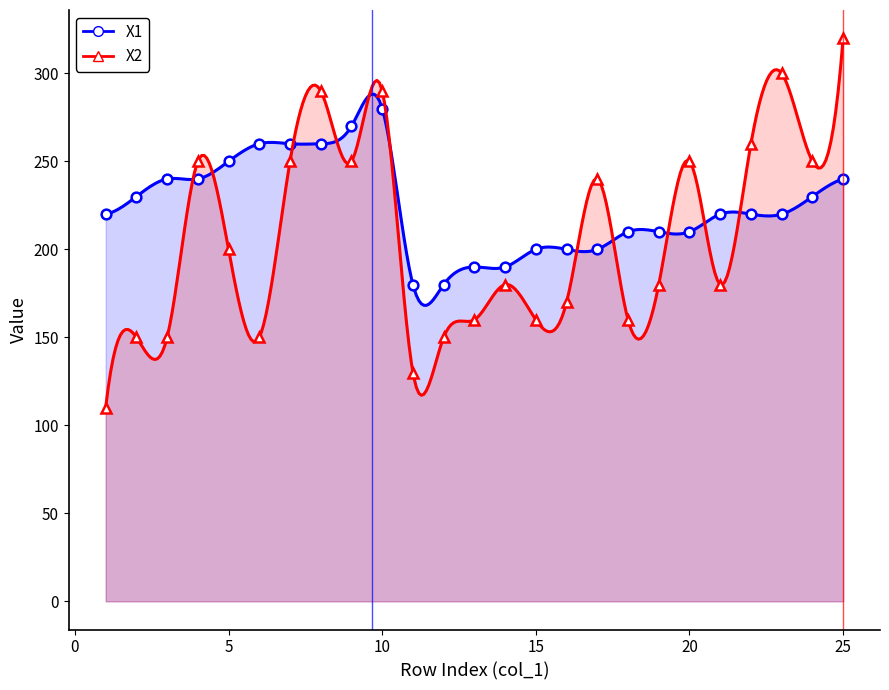

List the series in order of their peak value, lowest first.

X1, X2